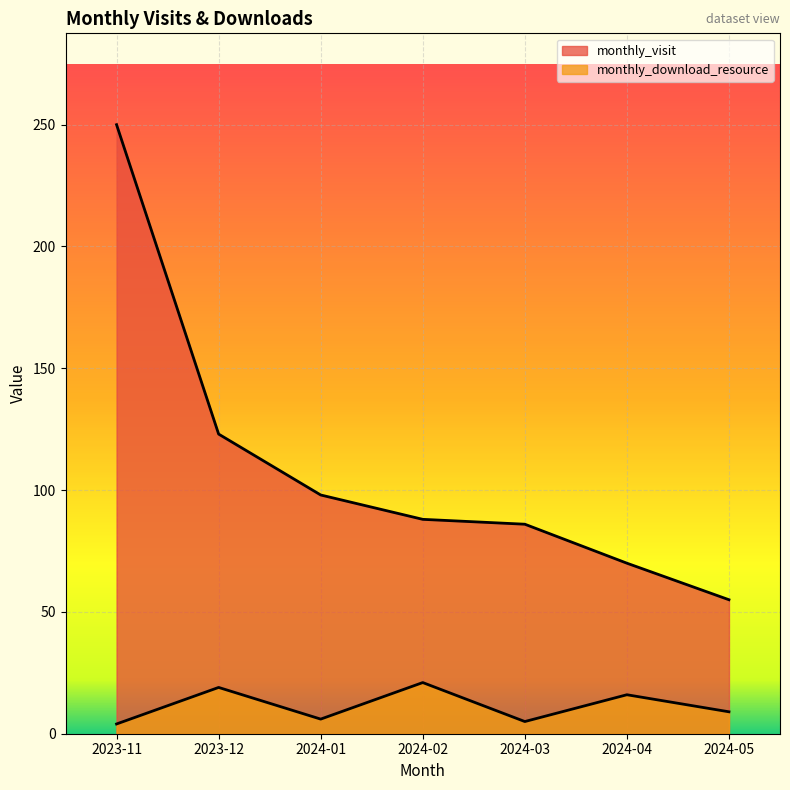

Read the monthly_download_resource value at 2024-01, to the nearest 5.

5